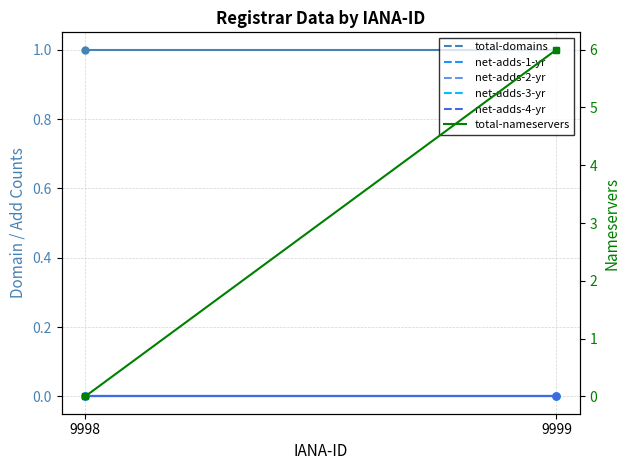

Between 9999 and 9998, which is larger?

9999